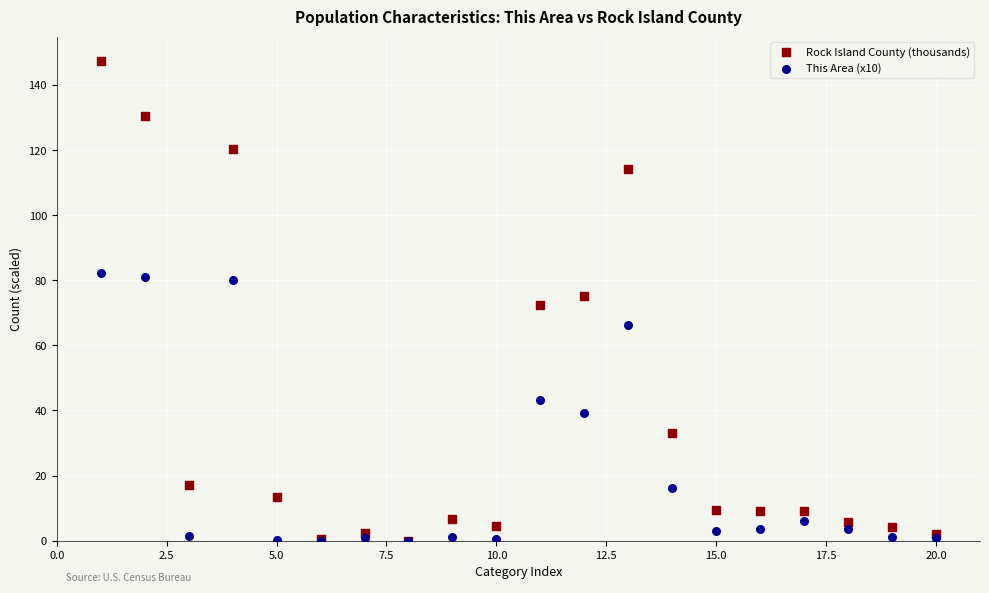

What are all the series names shown in the legend?

Rock Island County (thousands), This Area (x10)